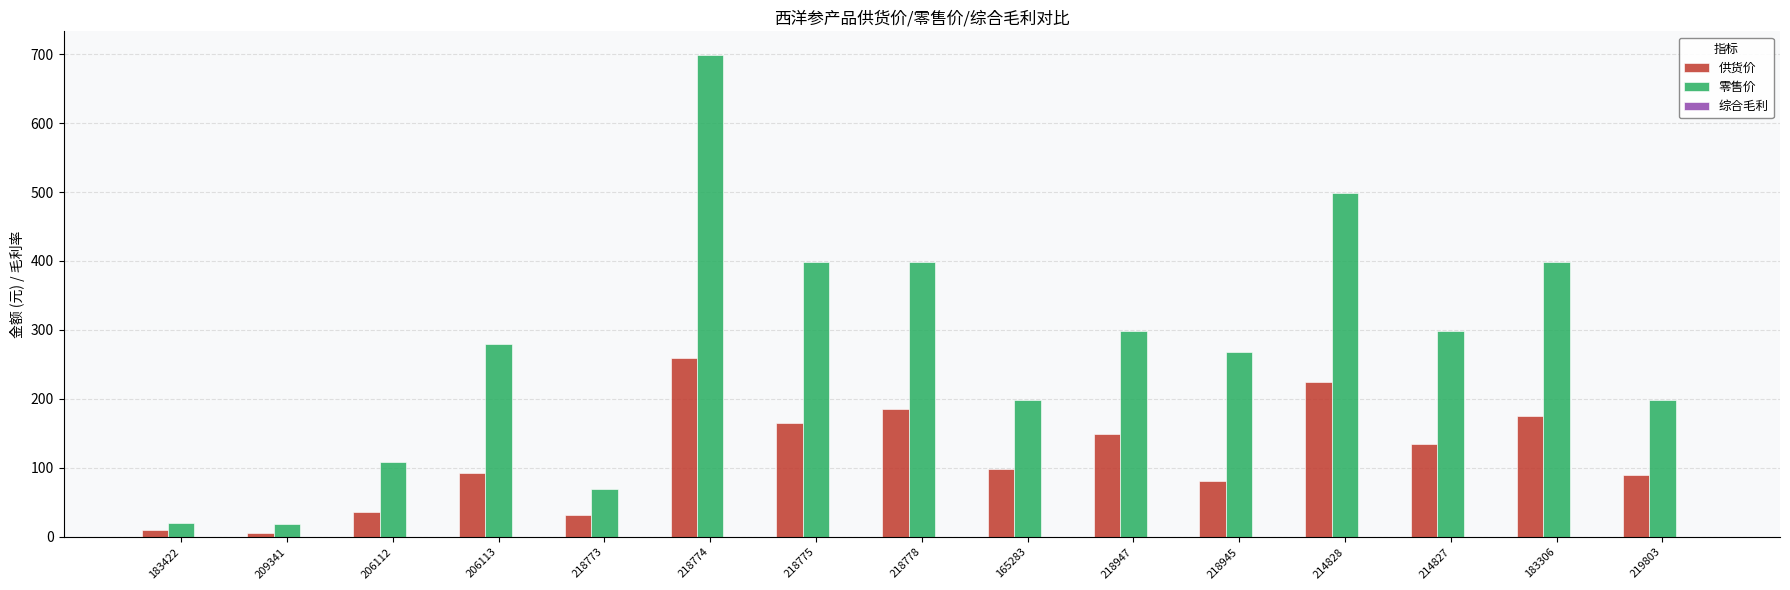

Between 183422 and 218774, which series saw the biggest shift?

零售价